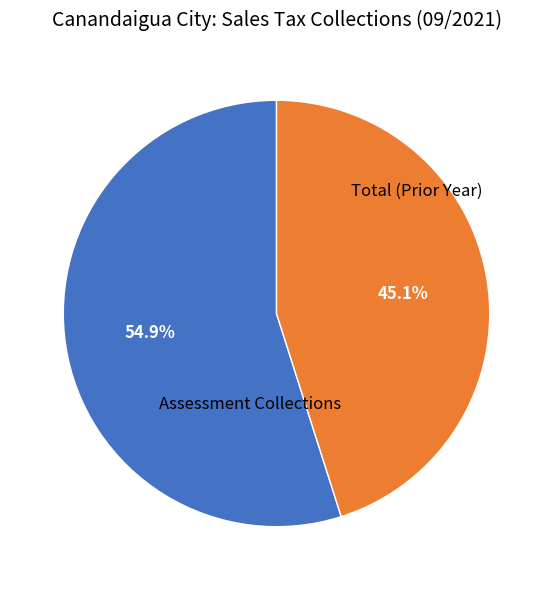

Count the number of slices in the pie.

2